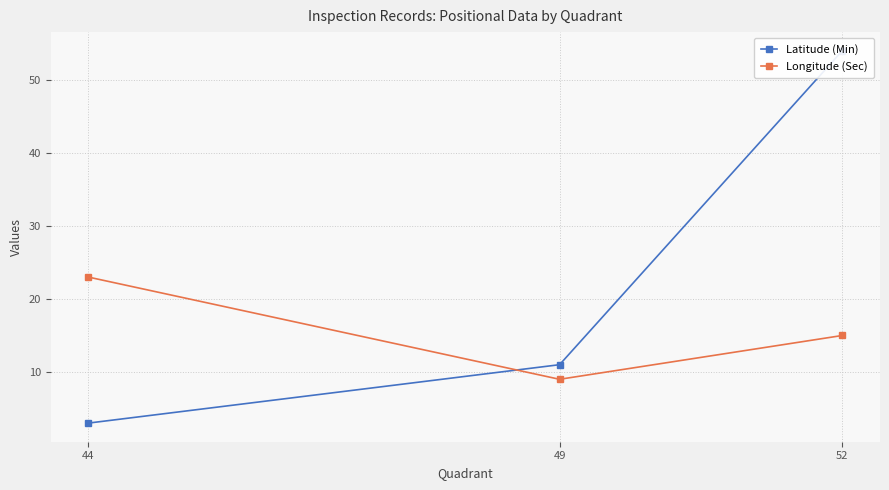

What are all the series names shown in the legend?

Latitude (Min), Longitude (Sec)